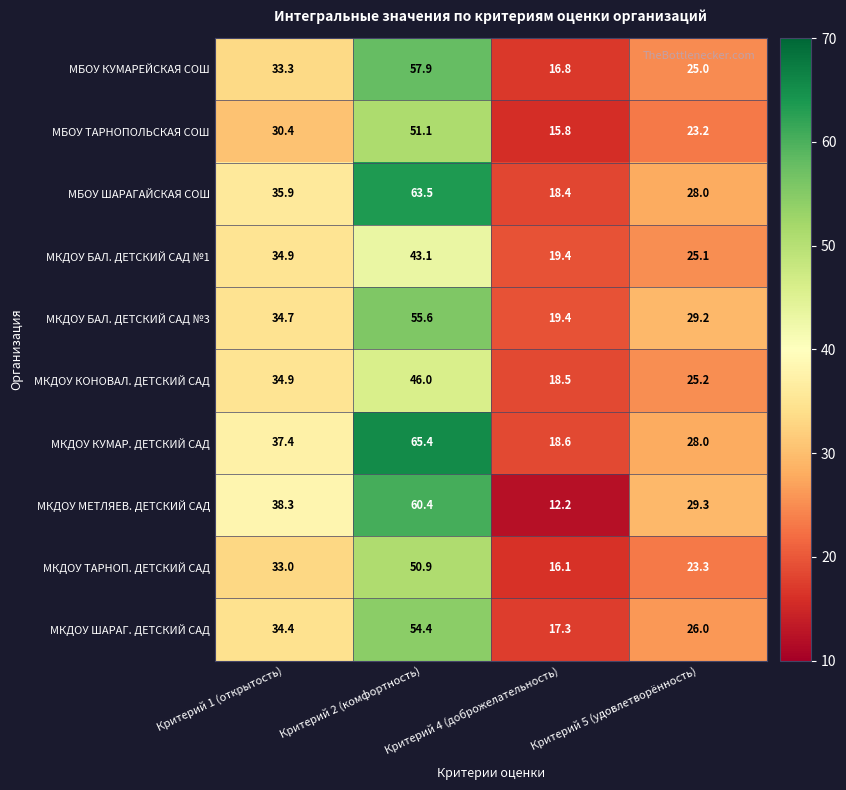

What is the difference between the МКДОУ БАЛ. ДЕТСКИЙ САД №1 values at Критерий 1 (открытость) and Критерий 5 (удовлетворённость)?

9.8